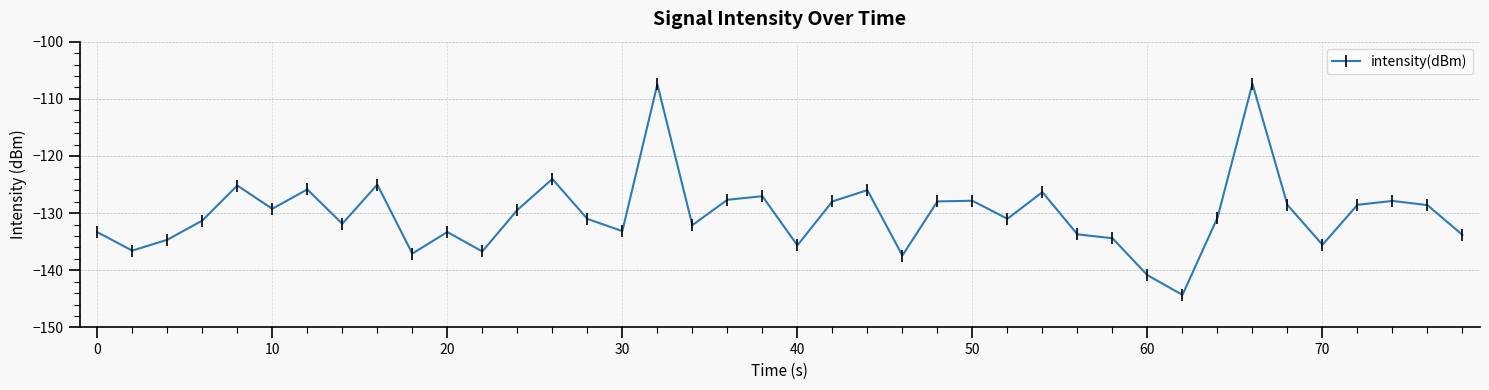

What is the greatest value displayed?

-107.4